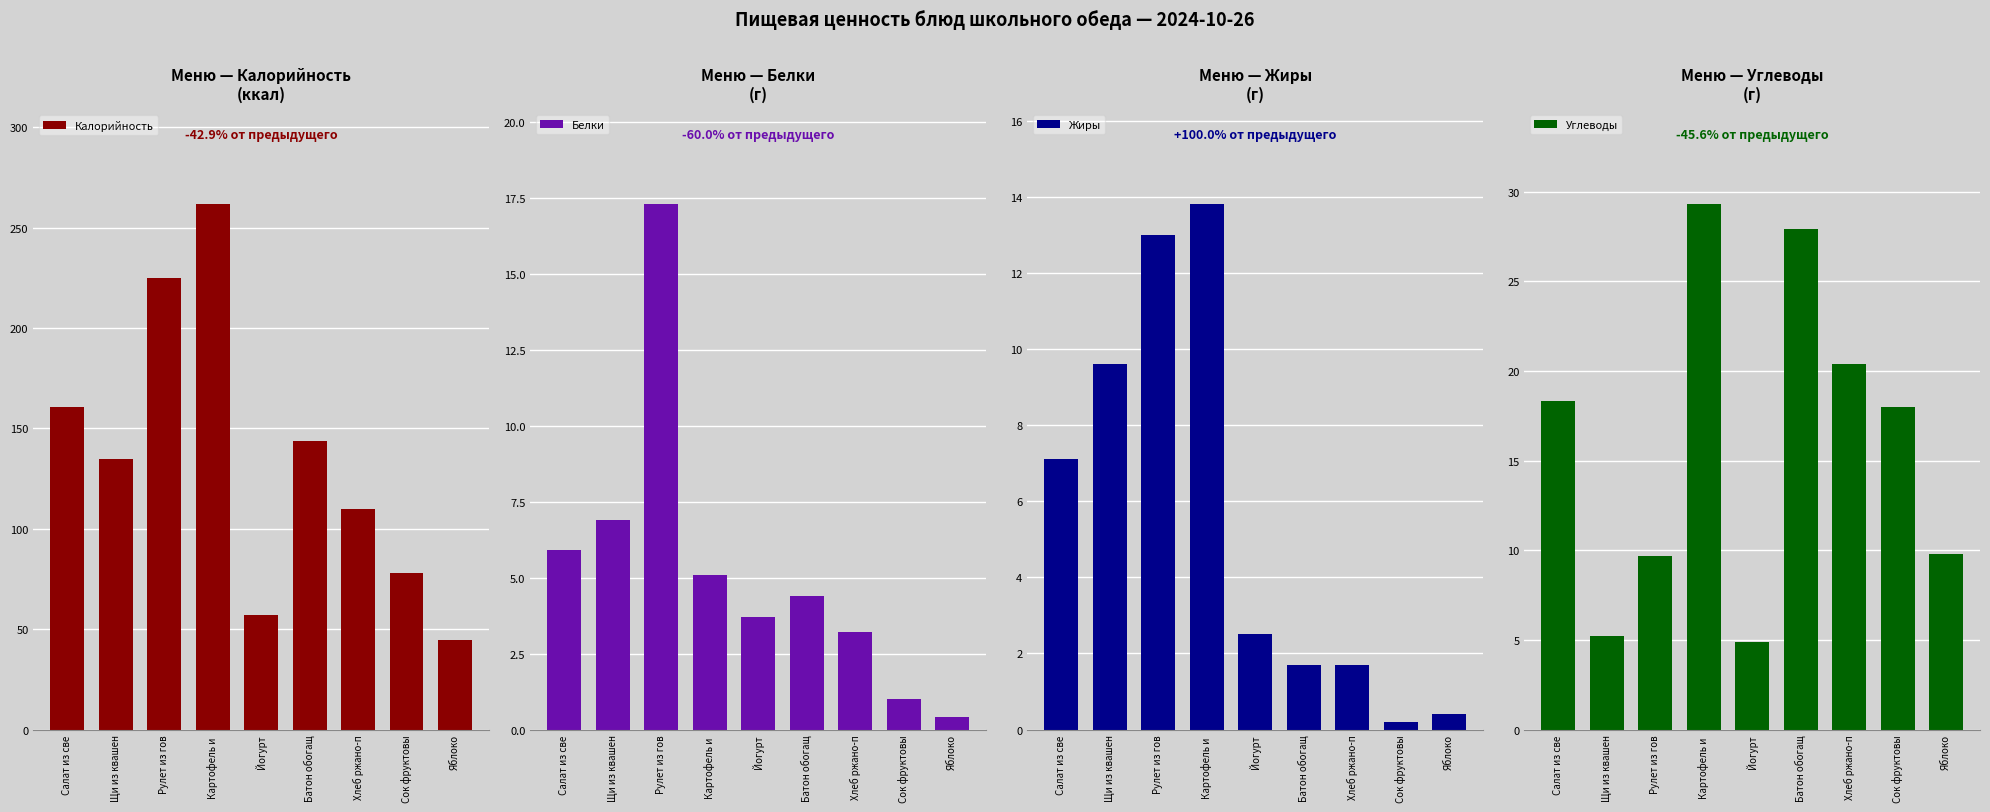

What is the lowest value of the Углеводы series?

4.9